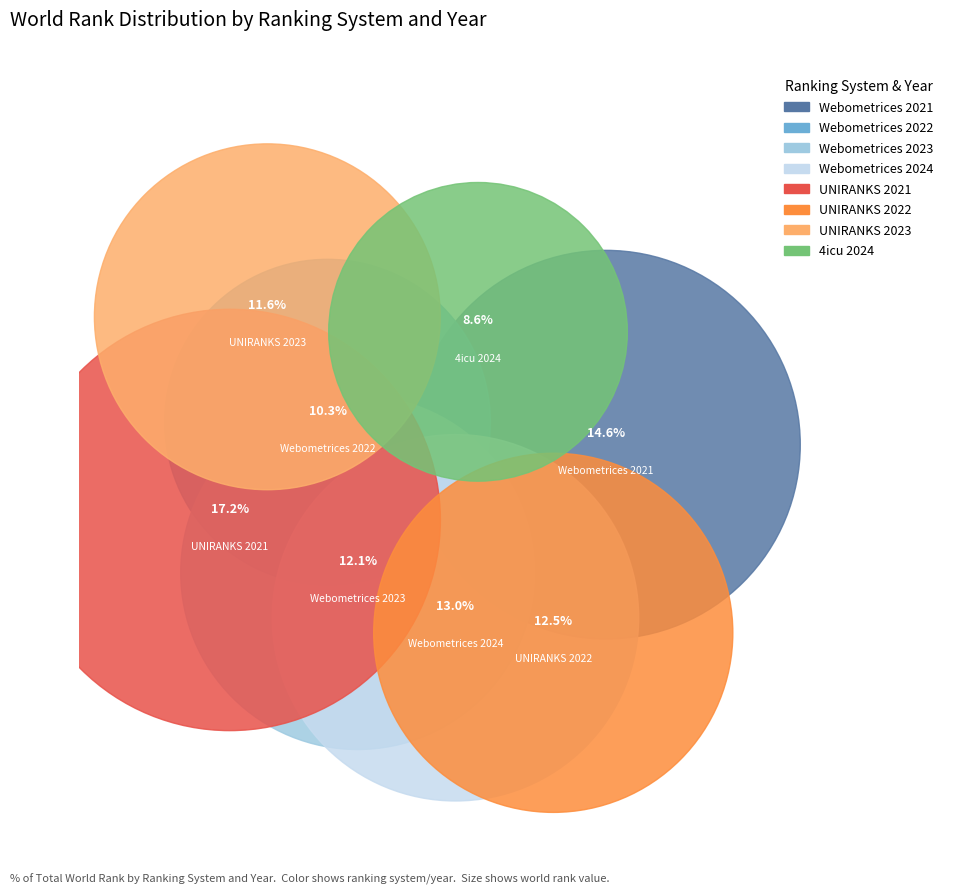

To the nearest percent, what is the average slice percentage?

12%